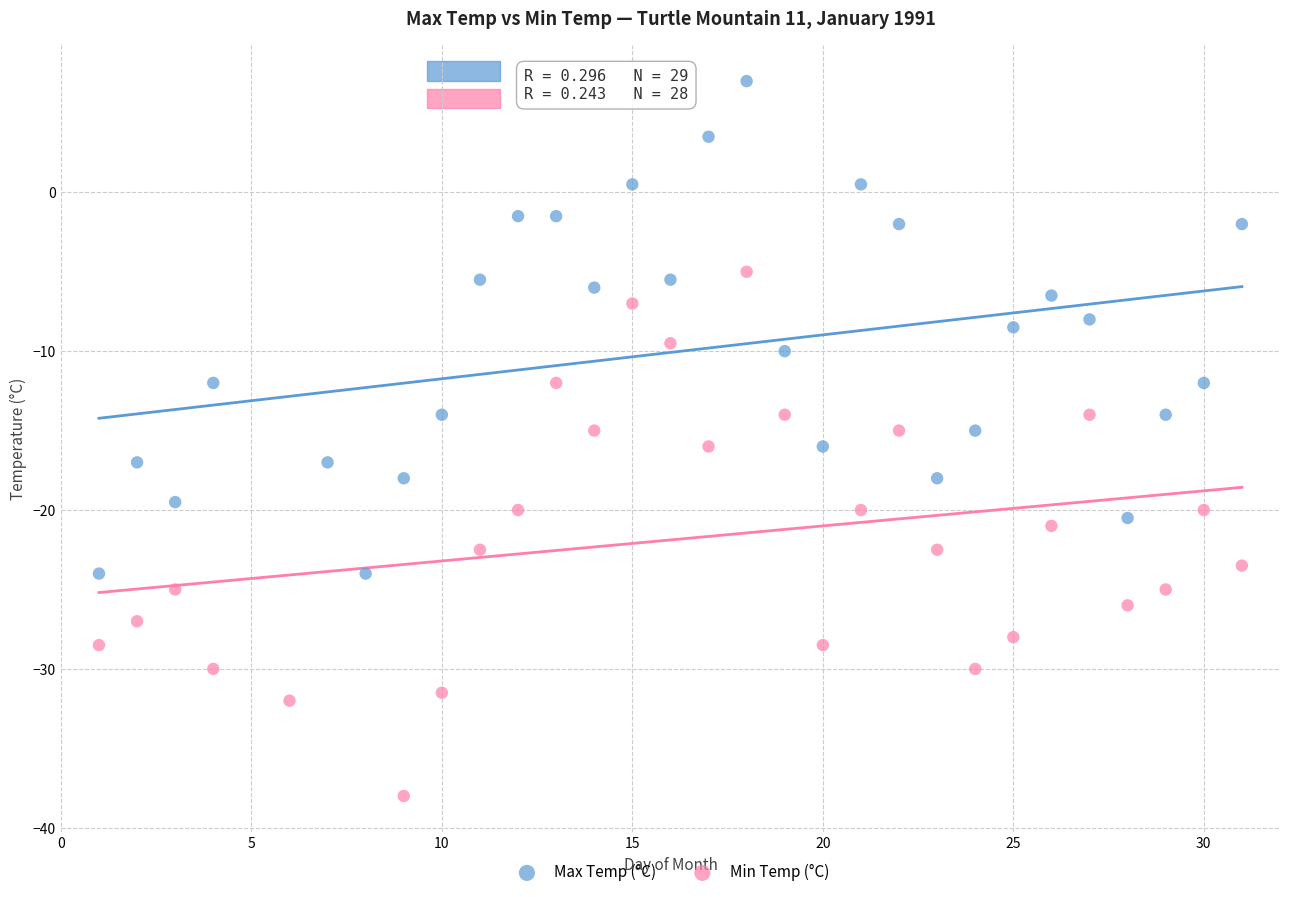

Which series contains the lowest Y value?

Min Temp (°C)